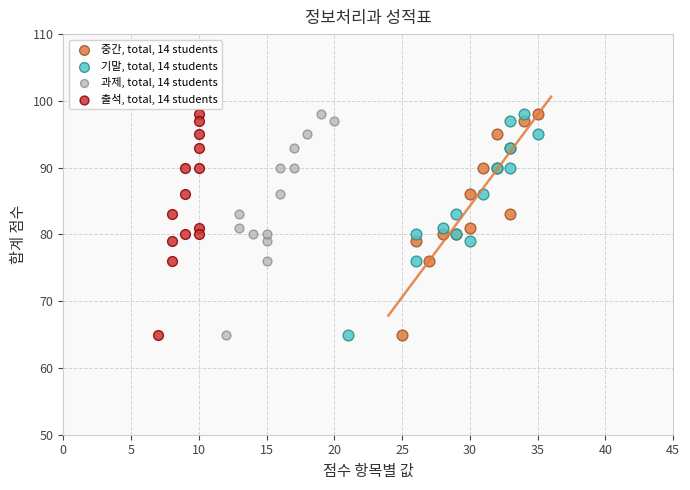

What are all the series names shown in the legend?

중간, total, 14 students, 기말, total, 14 students, 과제, total, 14 students, 출석, total, 14 students